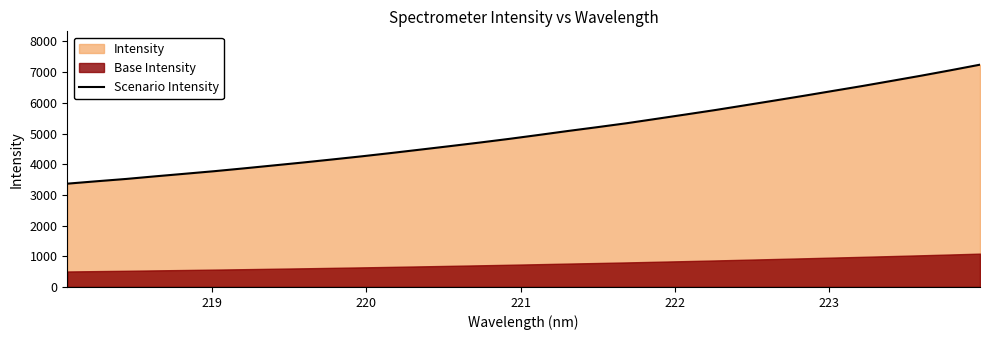

What is the value of the 15th point from the left?

4705.3